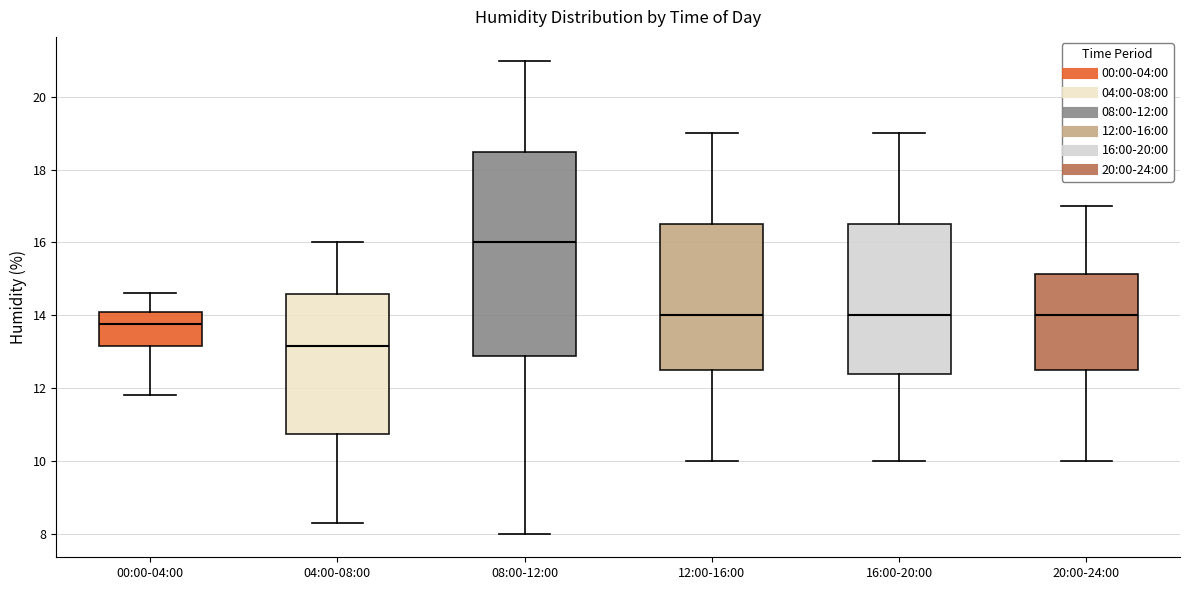

Which box's median line is the highest?

08:00-12:00